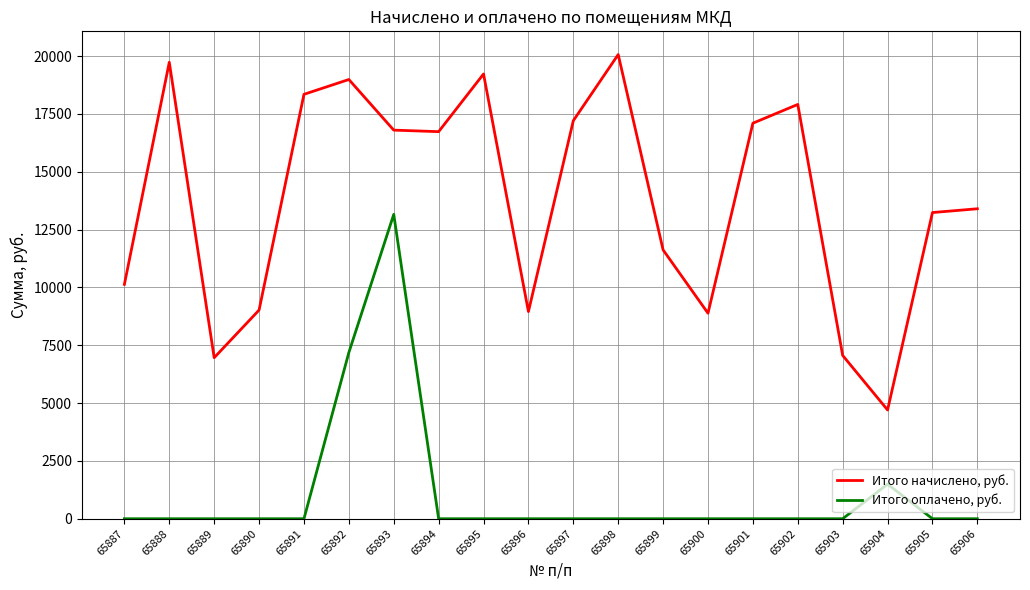

Which series has the largest range (max minus min)?

Итого начислено, руб.